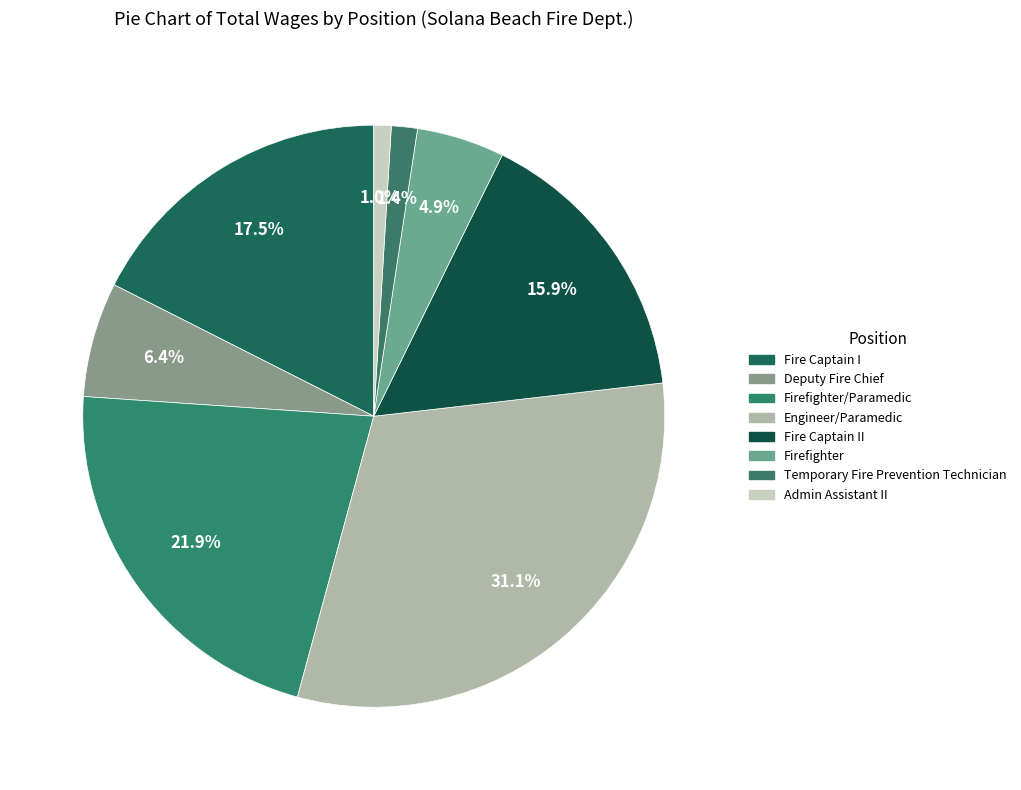

How many segments does this pie chart have?

8